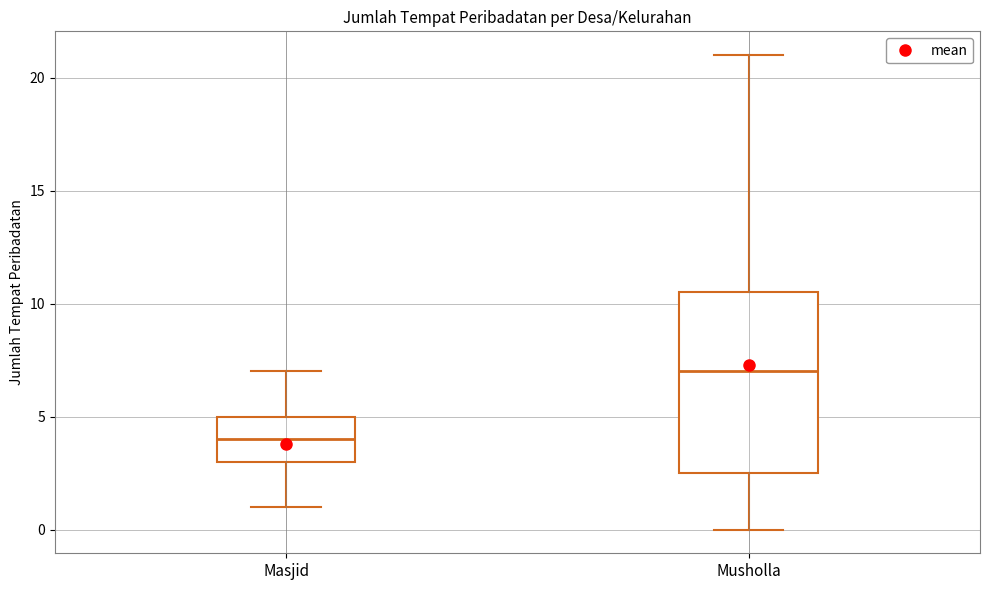

Which box has the lowest median line?

Masjid